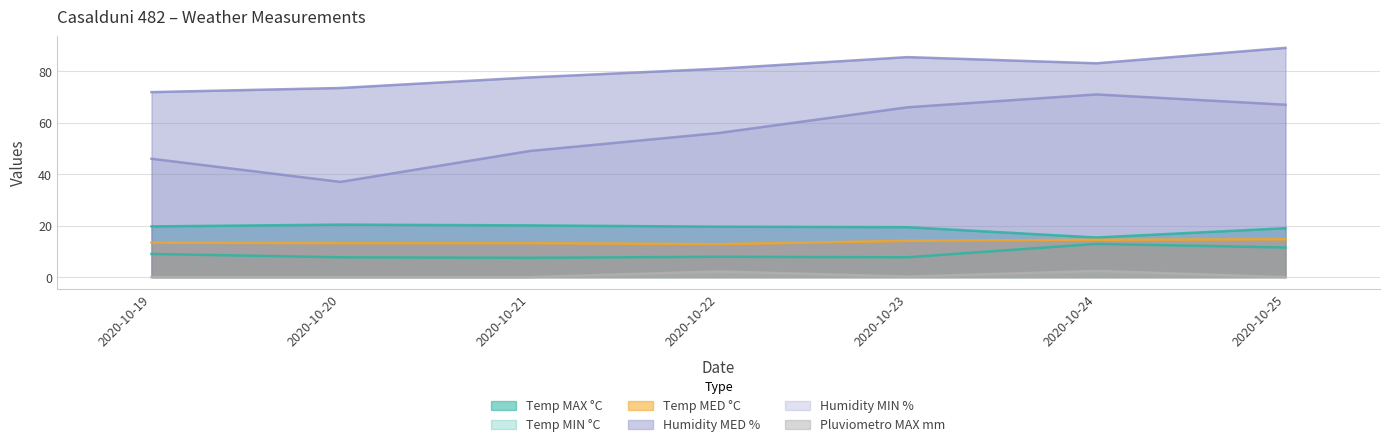

What is the sum of the Temp MAX °C values at 2020-10-20 and 2020-10-24?

35.8